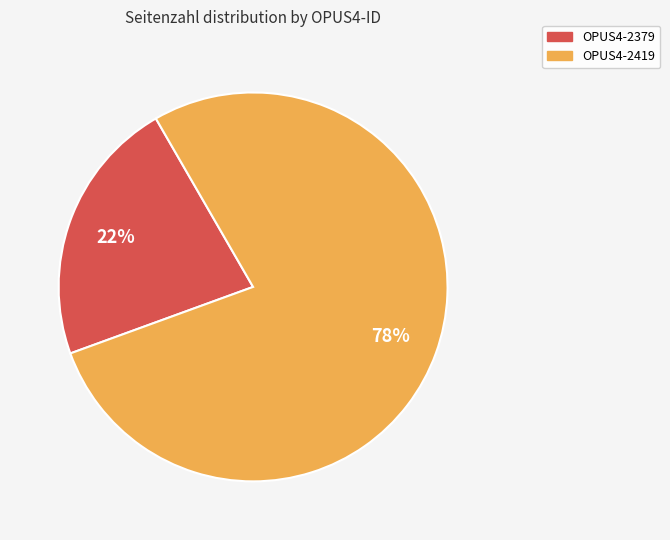

To the nearest percent, what is the average slice percentage?

50%